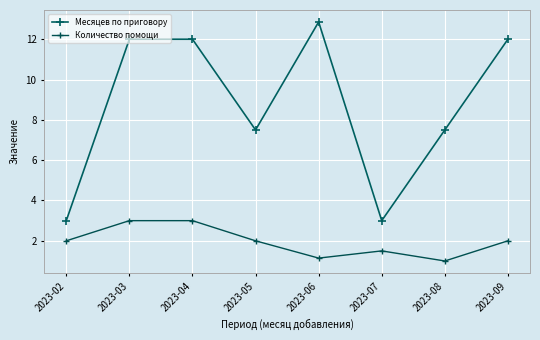

Which series has the largest total across all categories?

Месяцев по приговору